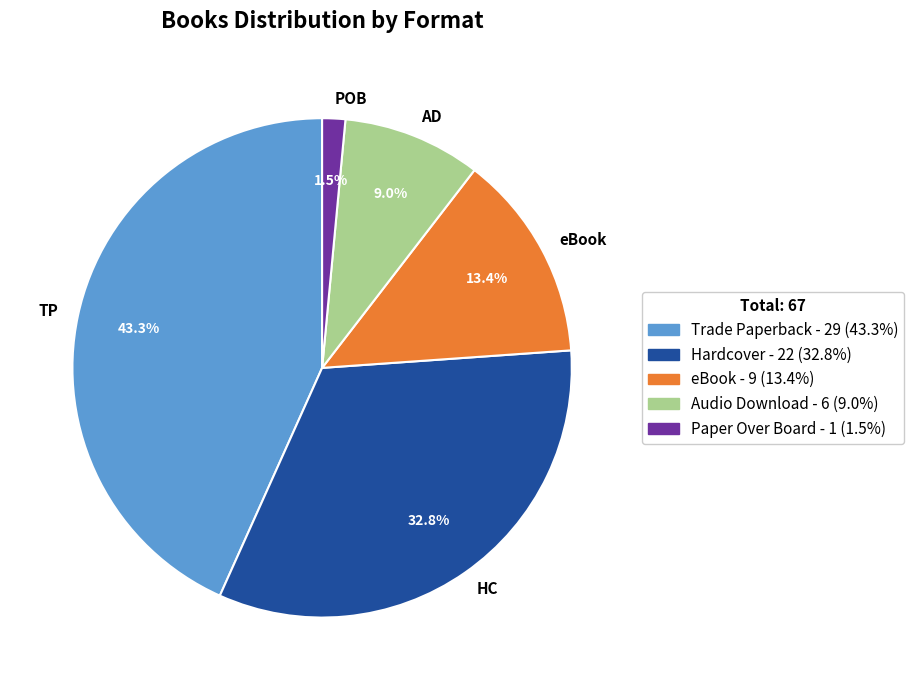

Combined, what portion of the pie is HC and AD?

41.8%